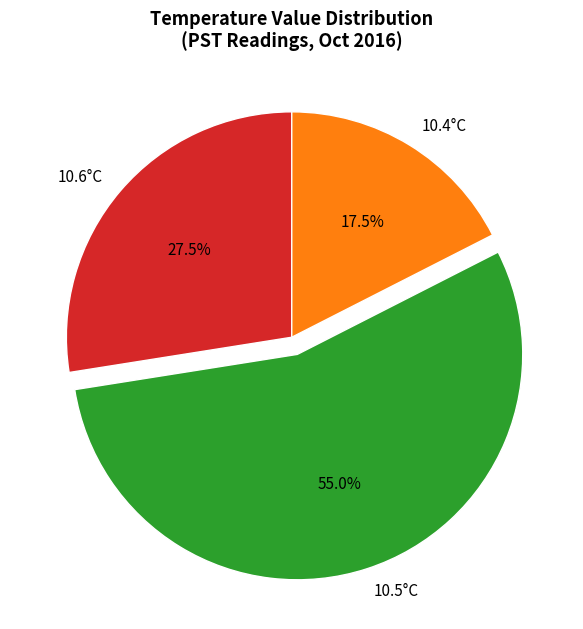

Rank the categories by value from lowest to highest.

10.4°C, 10.6°C, 10.5°C